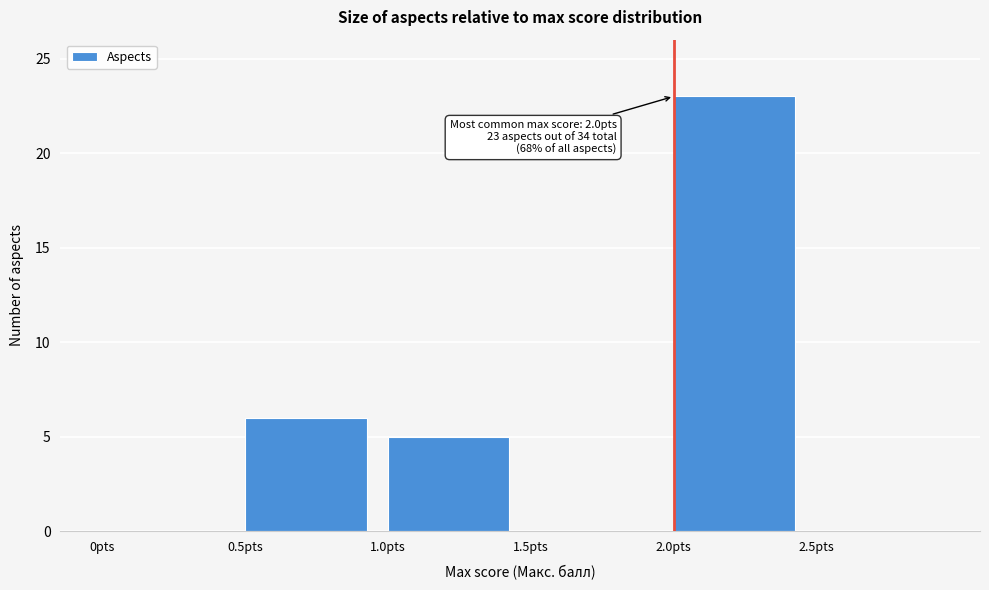

Which range on the x-axis has the tallest bar?

2.0 to 2.5